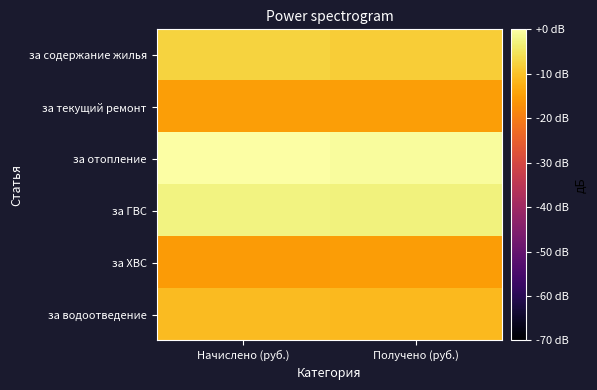

At Получено (руб.), list the series in order from largest to smallest.

за отопление, за ГВС, за содержание жилья, за водоотведение, за текущий ремонт, за ХВС